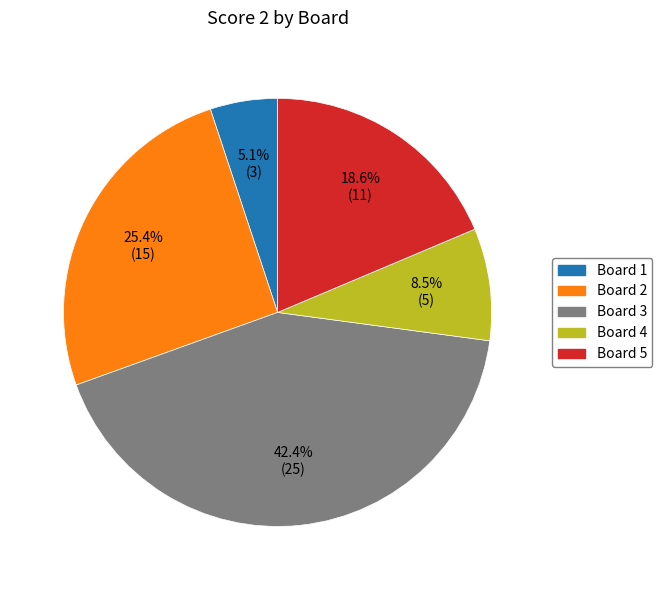

Is there any slice that represents more than half of the pie?

No